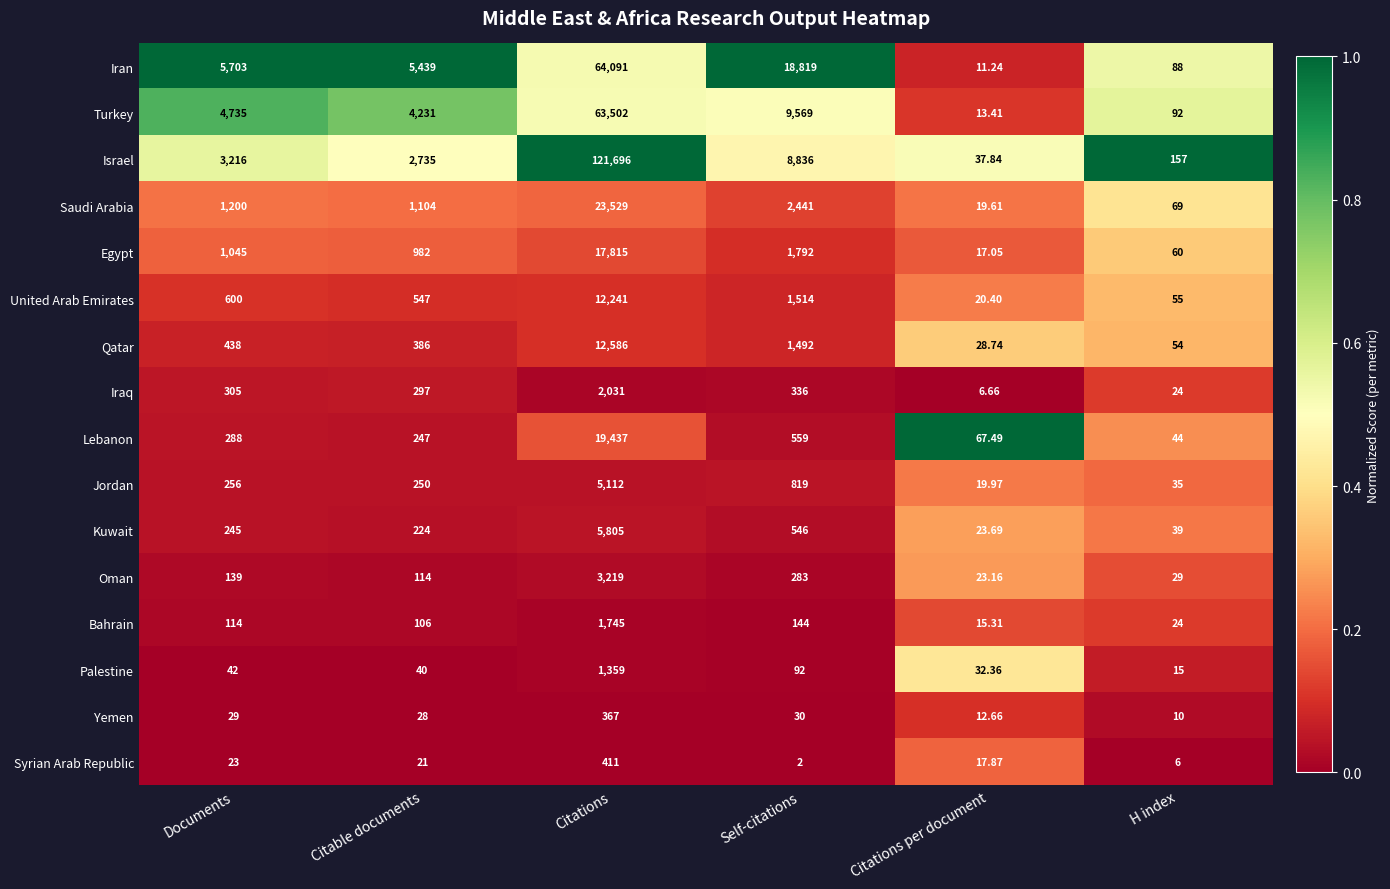

At which category is the sum across all series the highest?

Citations